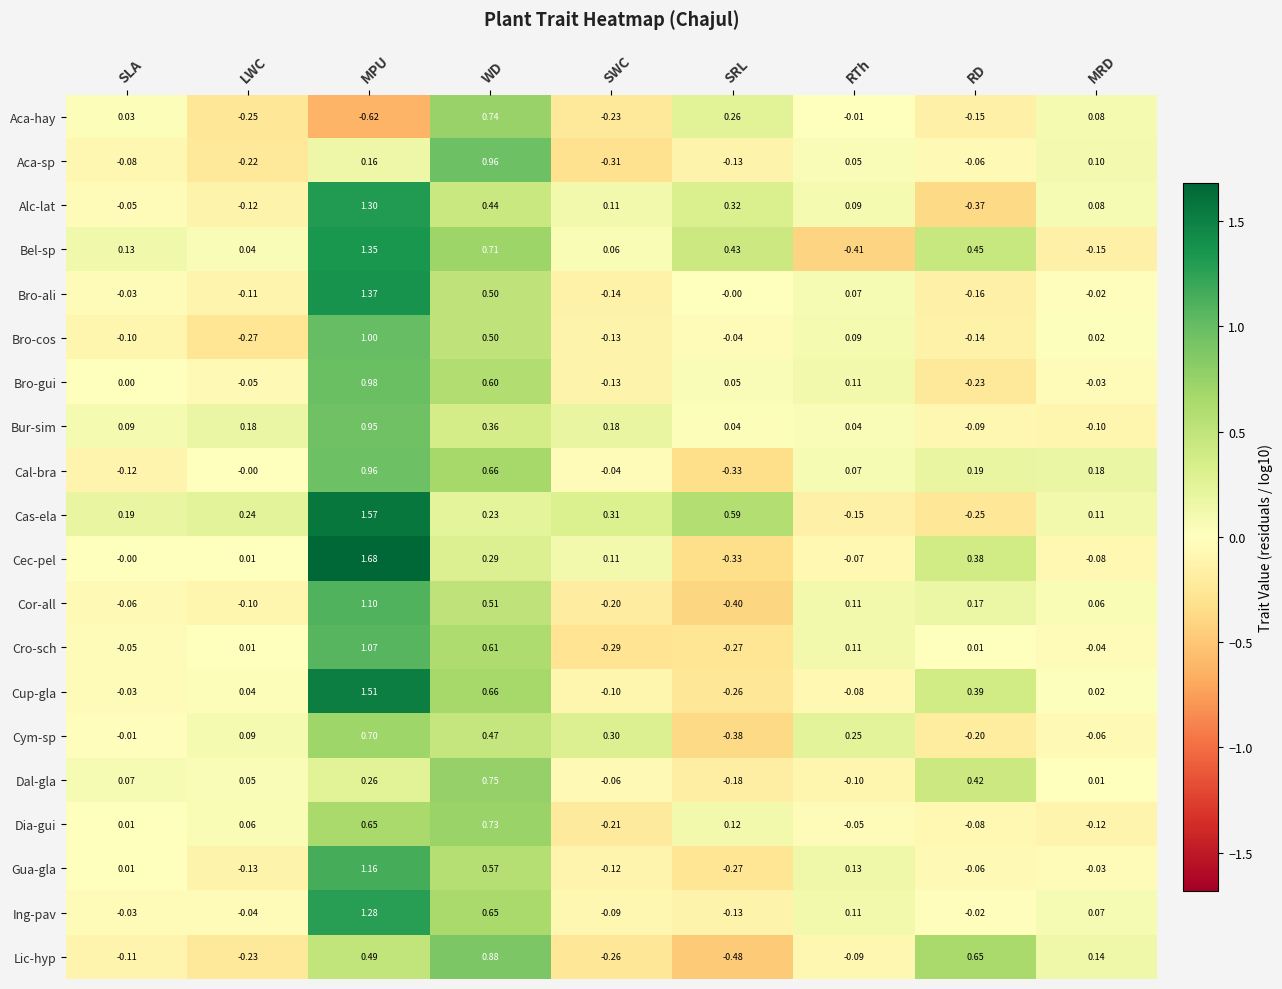

At which category does the chart reach its peak across all series?

MPU